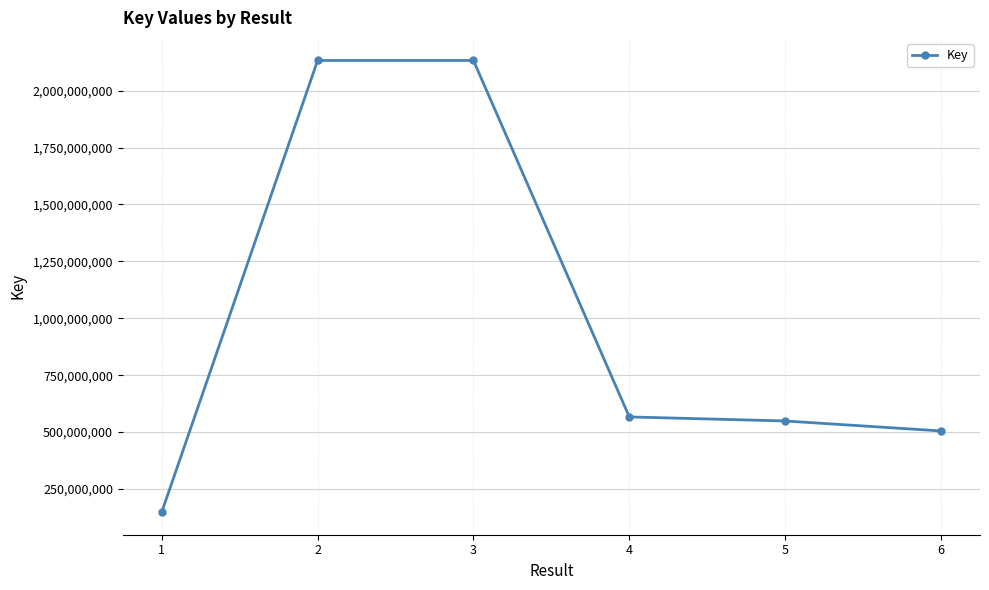

What is the approximate value at 1?

148389793